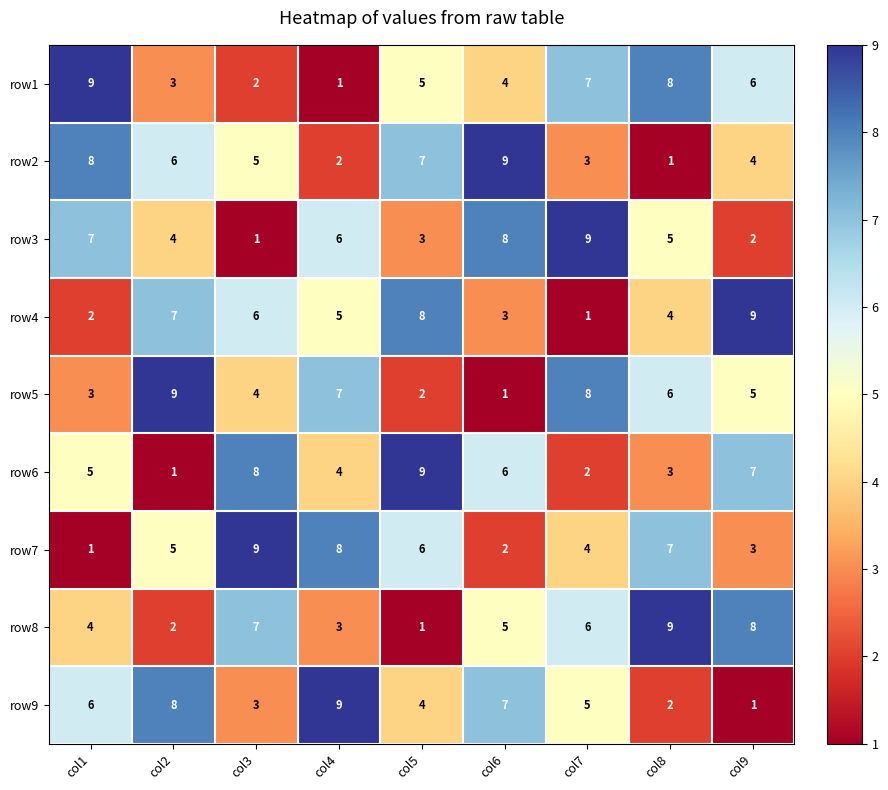

What value does the row1 series have at col2?

3